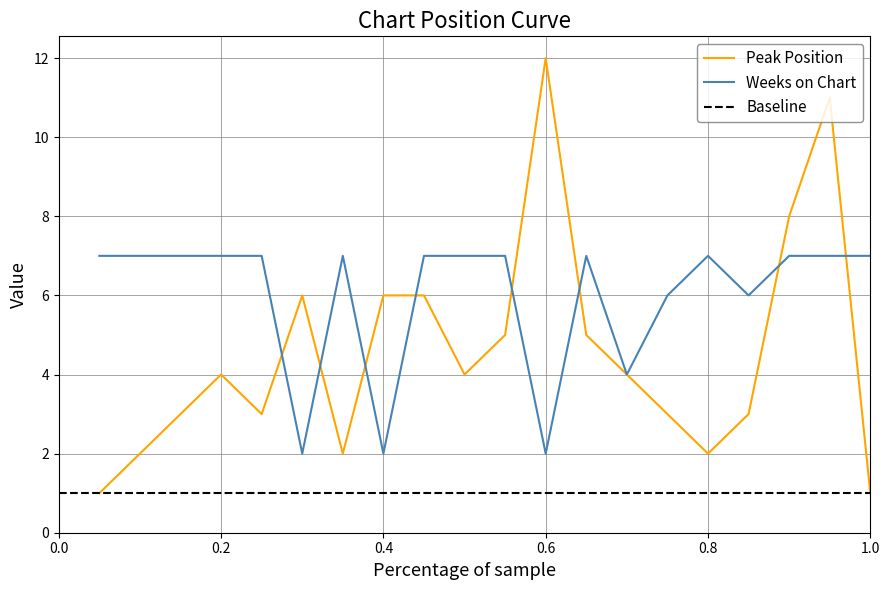

Reading right to left, transcribe all the data shown in this chart.

Peak Position: 1	11	8	3	2	3	4	5	12	5	4	6	6	2	6	3	4	3	2	1
Weeks on Chart: 7	7	7	6	7	6	4	7	2	7	7	7	2	7	2	7	7	7	7	7